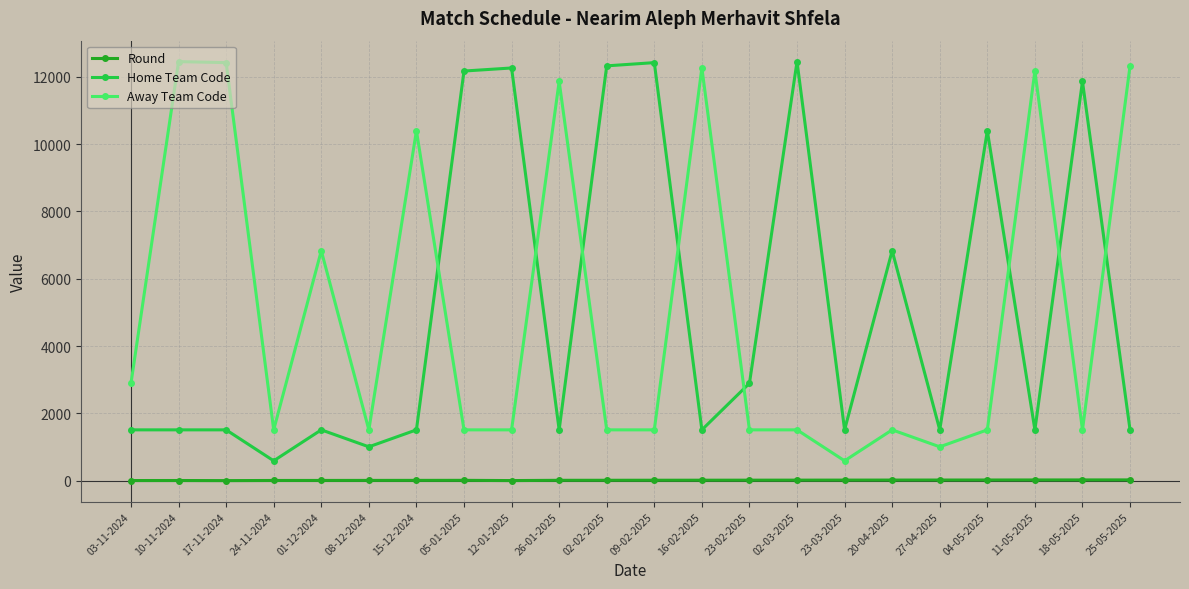

At how many categories does at least one series exceed 7420?

14